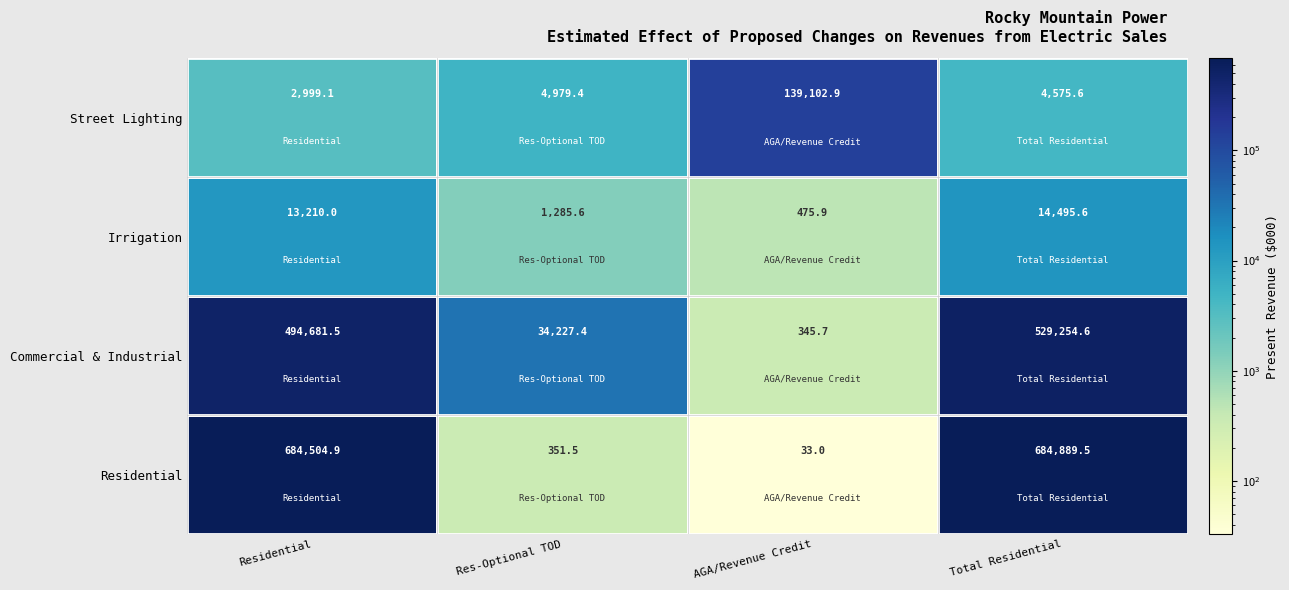

Is the value of Street Lighting at Res-Optional TOD greater than the value of Commercial & Industrial at Res-Optional TOD?

No